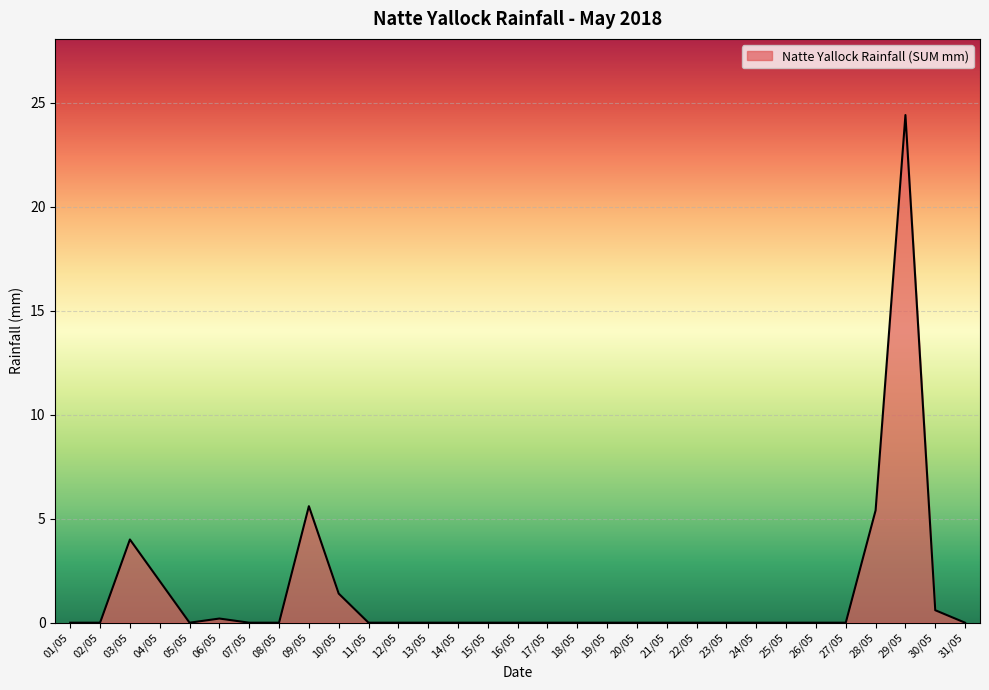

What is the difference between the maximum and second lowest values?

24.4